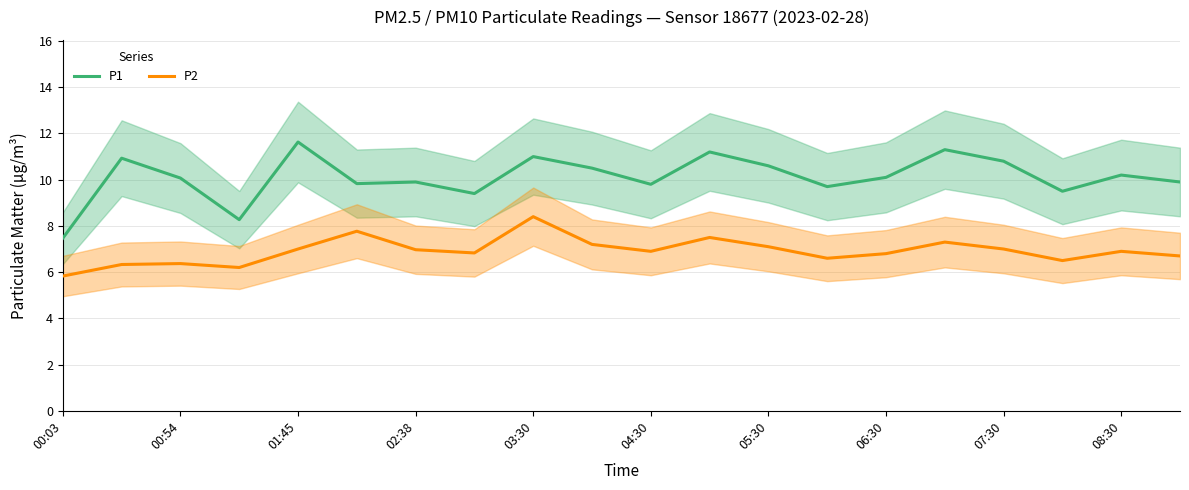

Which category has the lowest value in the P1 series?

00:03